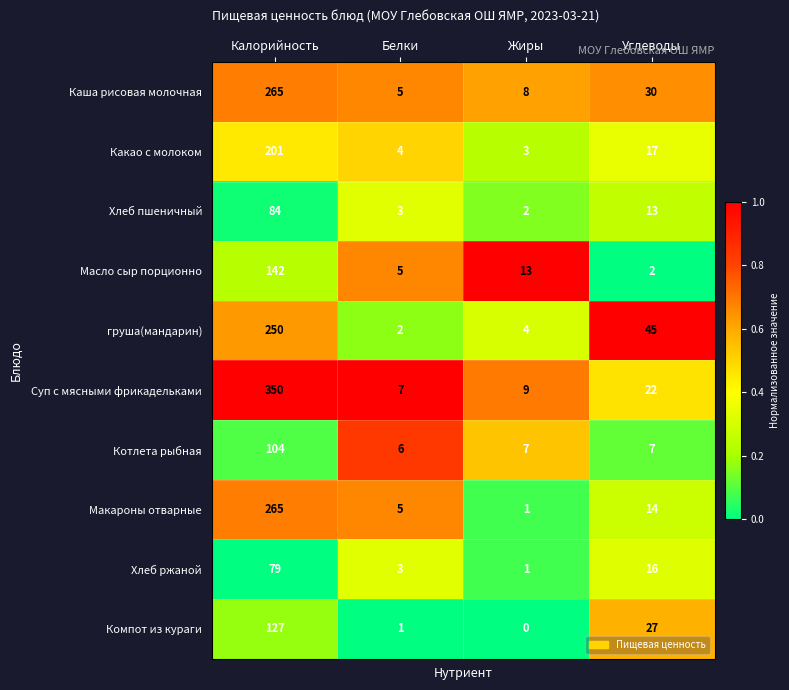

Where does the Каша рисовая молочная series first go above 30?

Калорийность